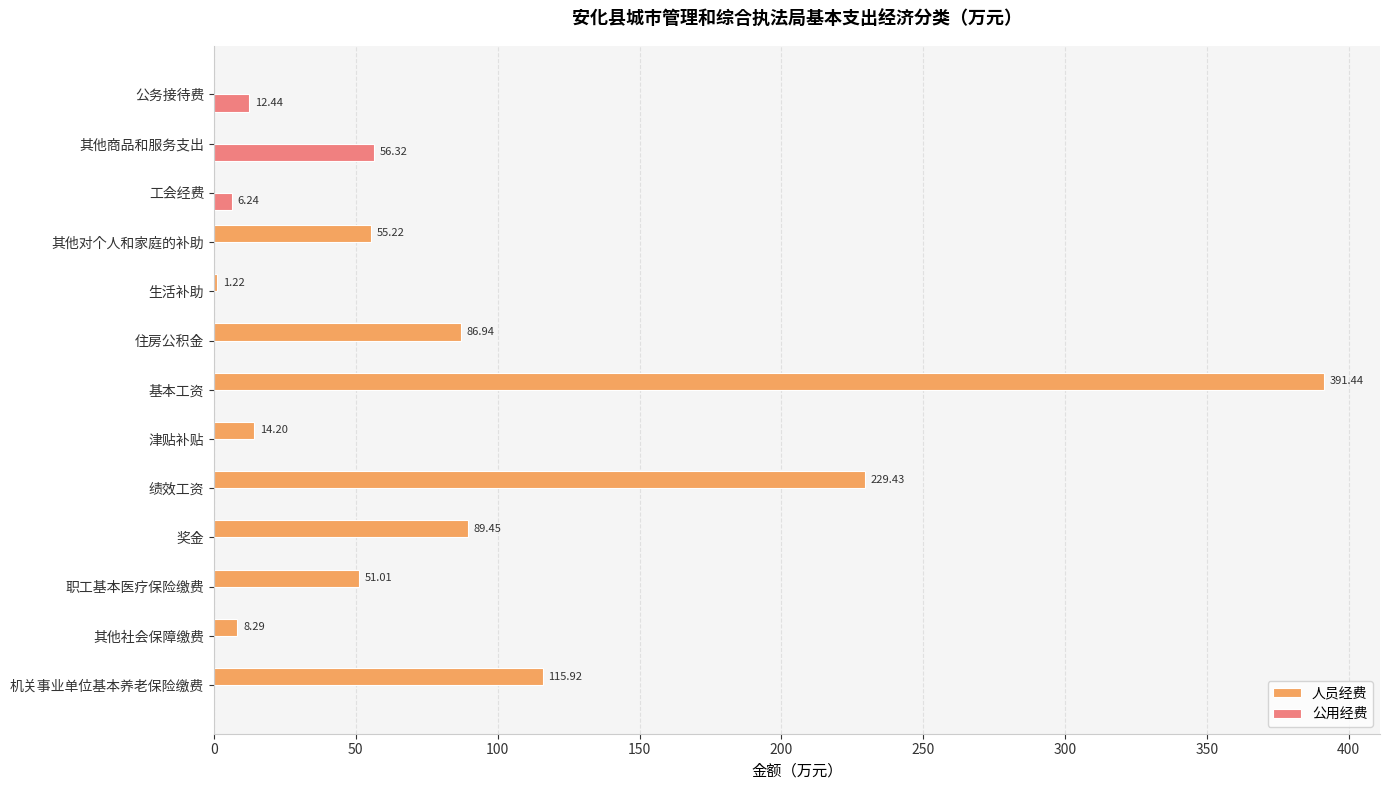

Between 机关事业单位基本养老保险缴费 and 津贴补贴, which series saw the biggest shift?

人员经费